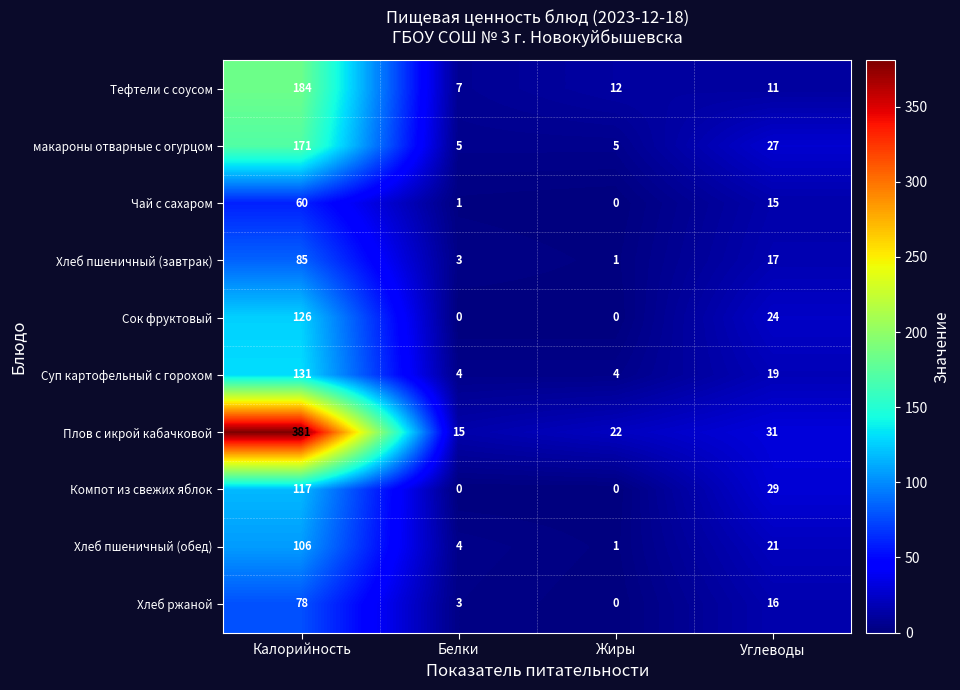

At which category is the sum across all series the highest?

Калорийность